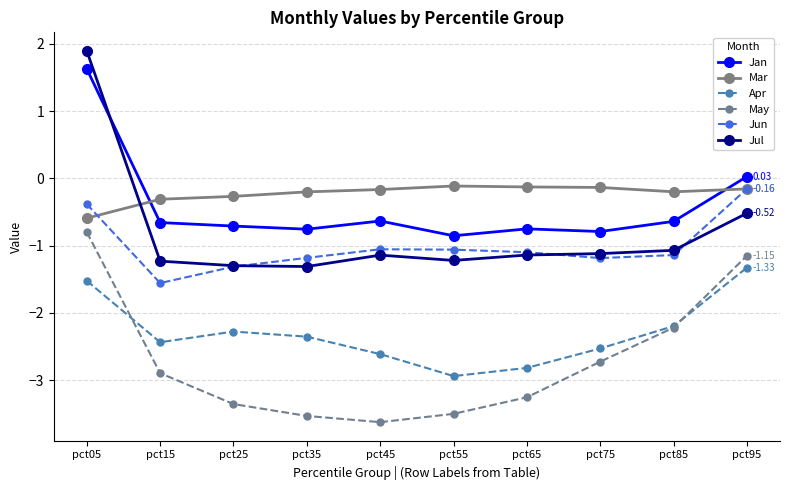

True or false: Jun has more than 0 interior local peaks.

True